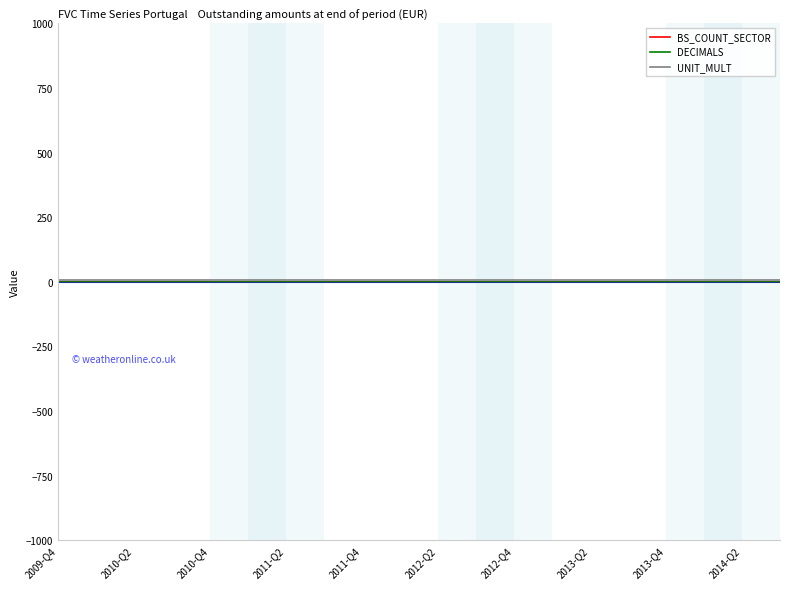

True or false: BS_COUNT_SECTOR and UNIT_MULT cross at least once.

False